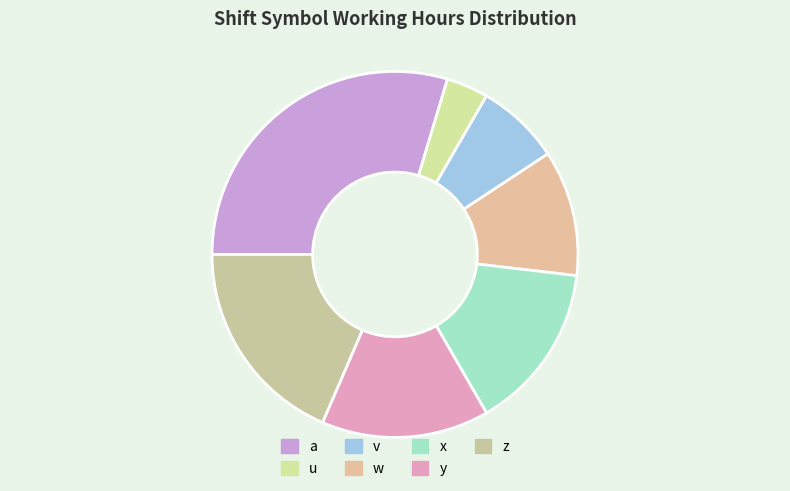

Is v the majority of the pie?

No